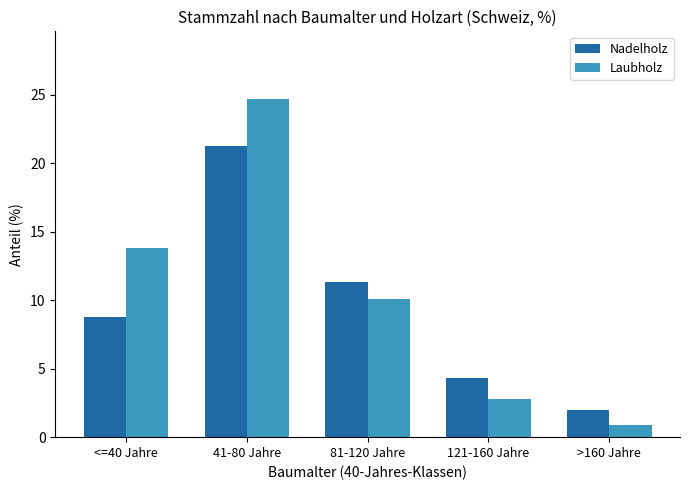

Where does the Laubholz series first go above 10?

<=40 Jahre